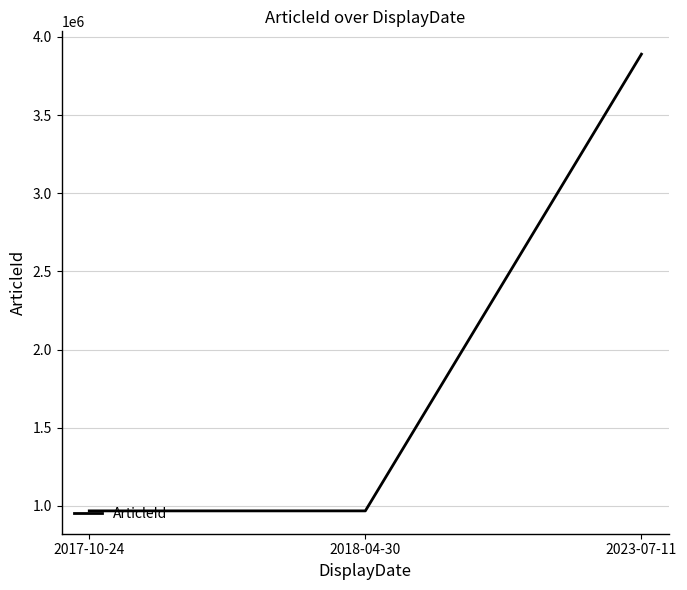

The value at 2017-10-24 is 1626413. True or false?

False